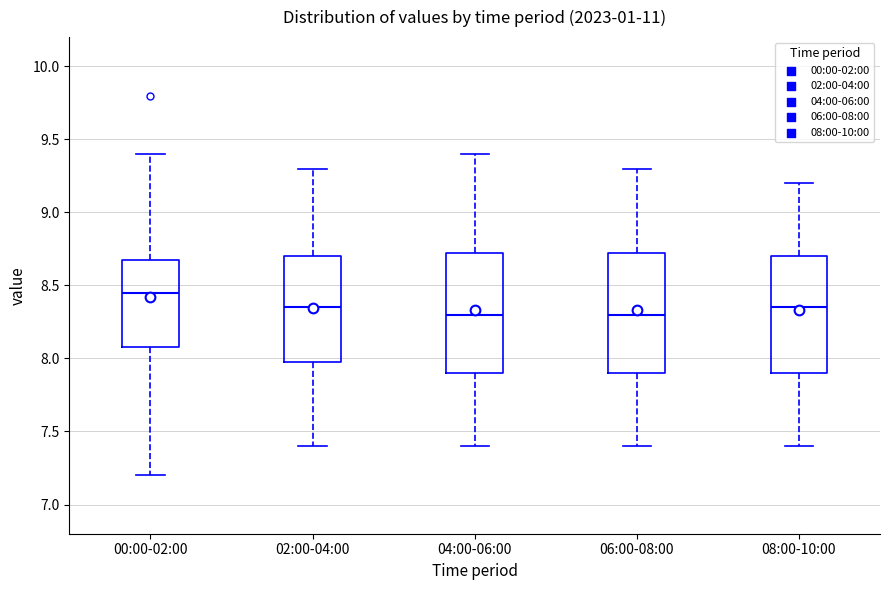

Reading left to right, read every box against the y-axis: the position of its median line, the range the box covers, and the ends of its whiskers. The values are not printed on the chart, so give them approximately, as read against the axis.

00:00-02:00: median 8.45, box 8.10 to 8.70, whiskers 7.20 to 9.40
02:00-04:00: median 8.35, box 8.00 to 8.70, whiskers 7.40 to 9.30
04:00-06:00: median 8.30, box 7.90 to 8.75, whiskers 7.40 to 9.40
06:00-08:00: median 8.30, box 7.90 to 8.75, whiskers 7.40 to 9.30
08:00-10:00: median 8.35, box 7.90 to 8.70, whiskers 7.40 to 9.20